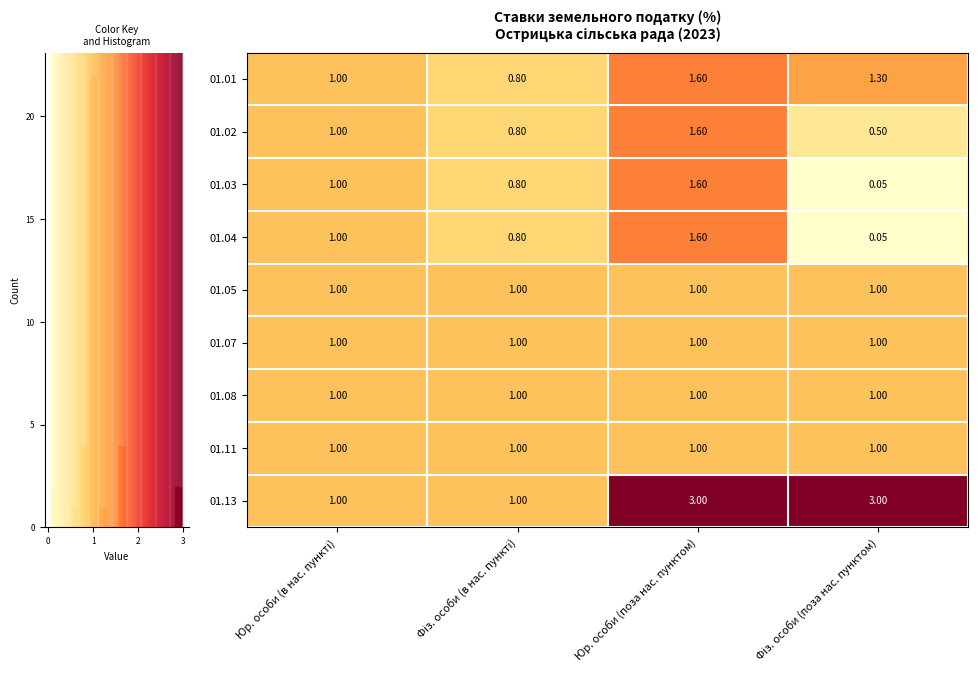

At which label does 01.02 reach its peak?

Юр. особи (поза нас. пунктом)